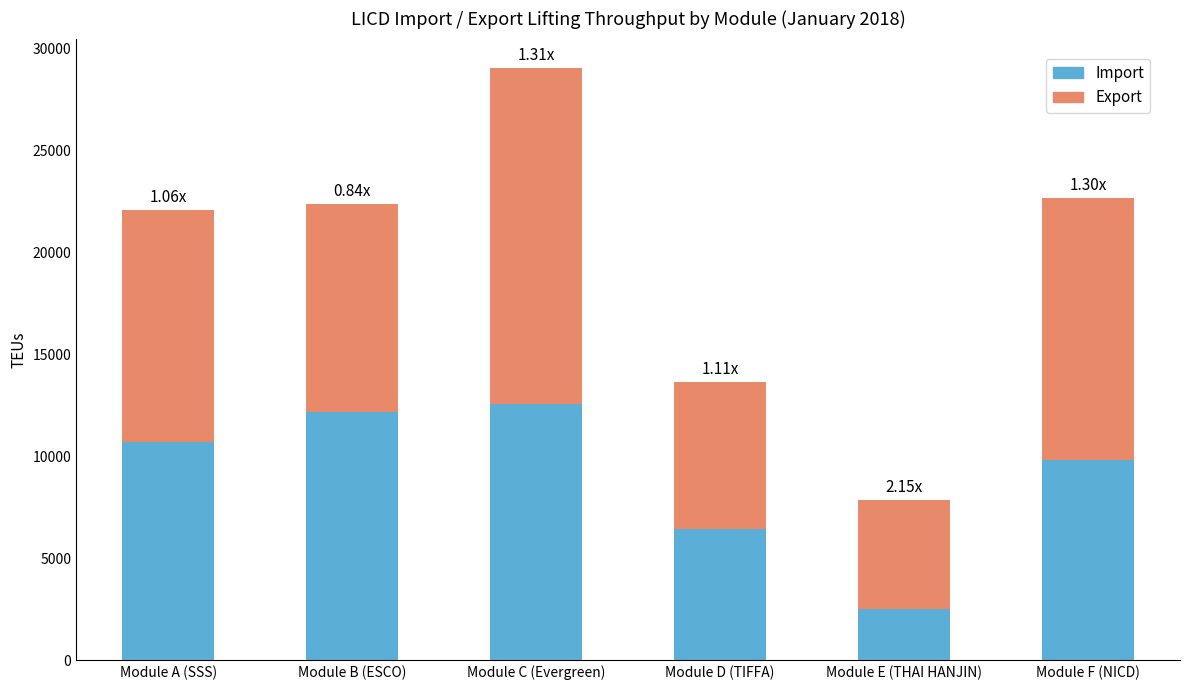

What are all the series names shown in the legend?

Import, Export